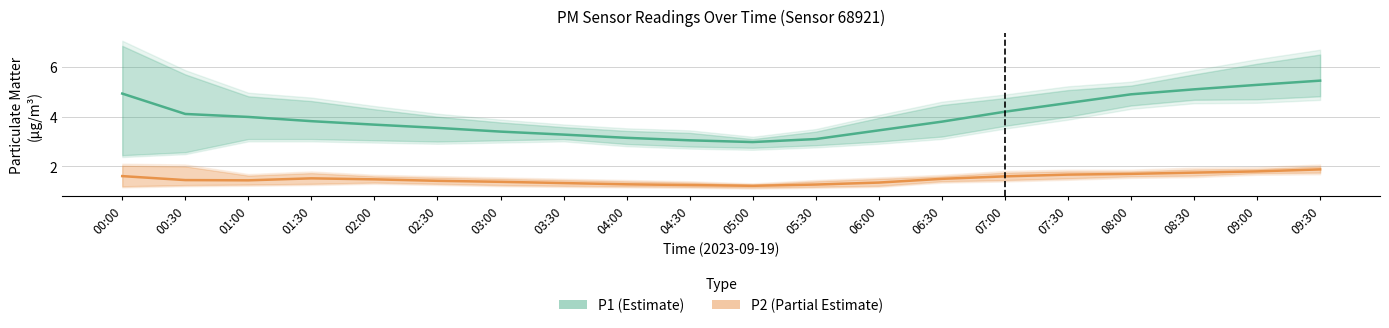

Reading left to right, extract all data points from this chart.

P1 (Estimate): 00:00=4.9	00:30=4.1	01:00=4.0	01:30=3.8	02:00=3.7	02:30=3.5	03:00=3.4	03:30=3.3	04:00=3.1	04:30=3.0	05:00=3.0	05:30=3.1	06:00=3.5	06:30=3.8	07:00=4.2	07:30=4.5	08:00=4.9	08:30=5.1	09:00=5.3	09:30=5.5
P2 (Partial Estimate): 00:00=1.6	00:30=1.4	01:00=1.4	01:30=1.5	02:00=1.5	02:30=1.4	03:00=1.4	03:30=1.3	04:00=1.3	04:30=1.2	05:00=1.2	05:30=1.3	06:00=1.4	06:30=1.5	07:00=1.6	07:30=1.7	08:00=1.7	08:30=1.8	09:00=1.8	09:30=1.9